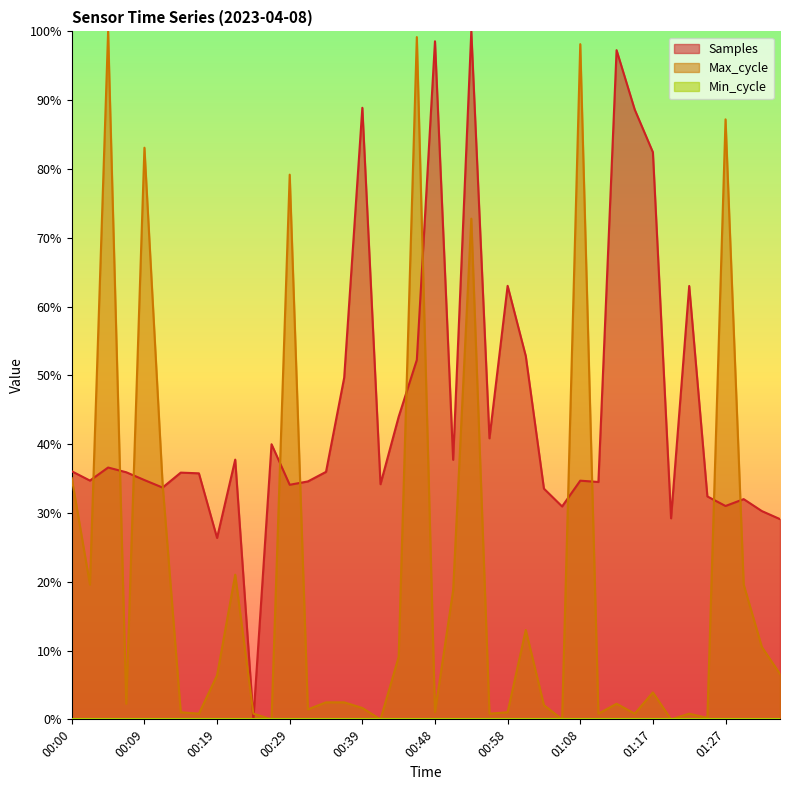

At how many categories does at least one series exceed 0?

40